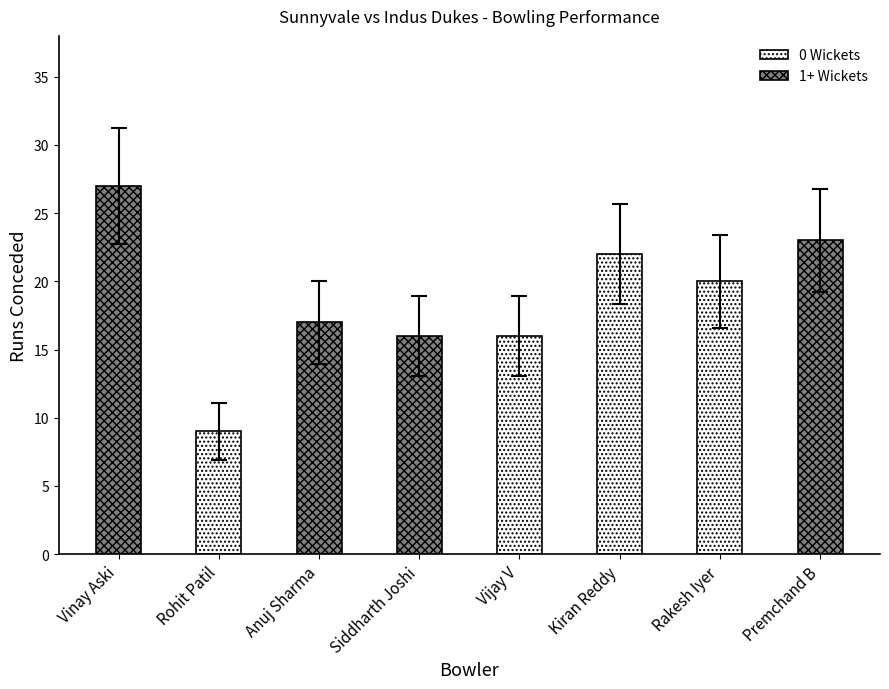

Rank the series at Vinay Aski from highest to lowest value.

1+ Wickets, 0 Wickets